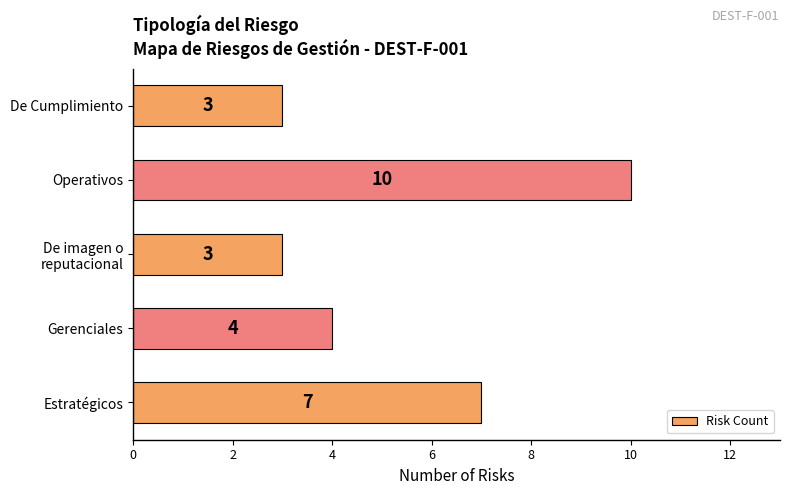

Count the number of data series in this chart.

1